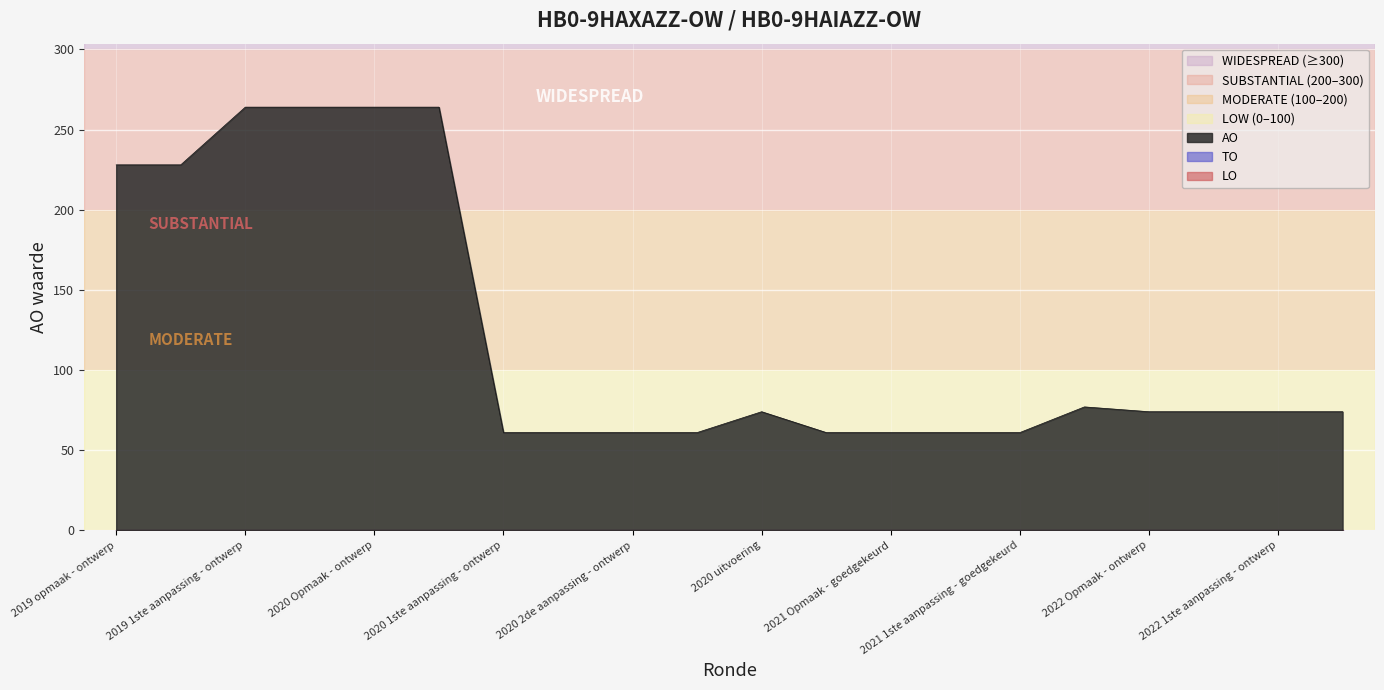

At which category is the sum across all series the highest?

2019 1ste aanpassing - ontwerp